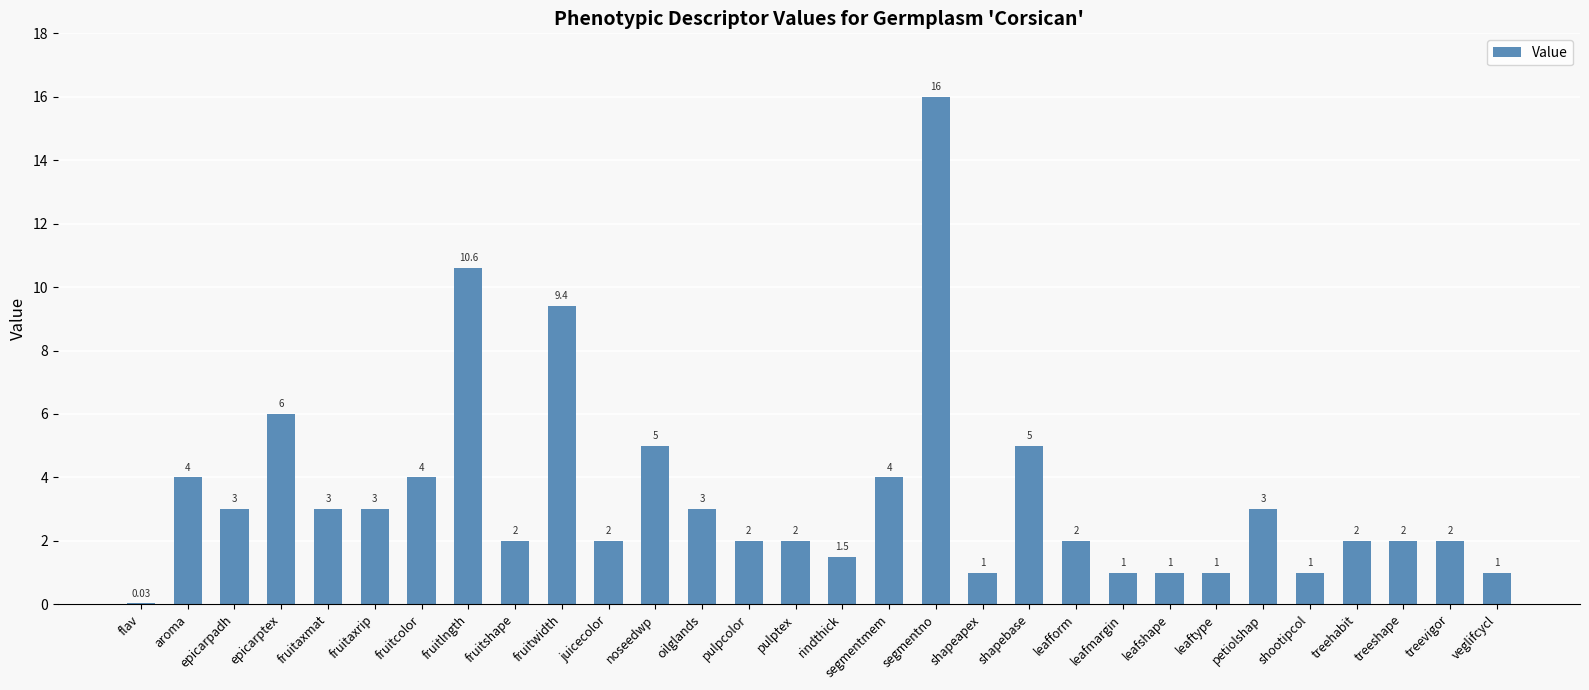

At which label does the data first exceed 2?

aroma